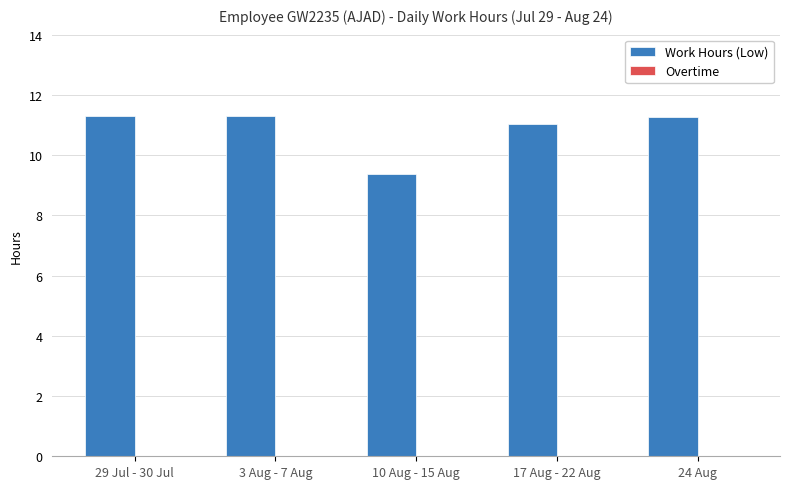

Reading right to left, what are all the values shown in this chart?

24 Aug=11.3	17 Aug - 22 Aug=11.0	10 Aug - 15 Aug=9.4	3 Aug - 7 Aug=11.3	29 Jul - 30 Jul=11.3